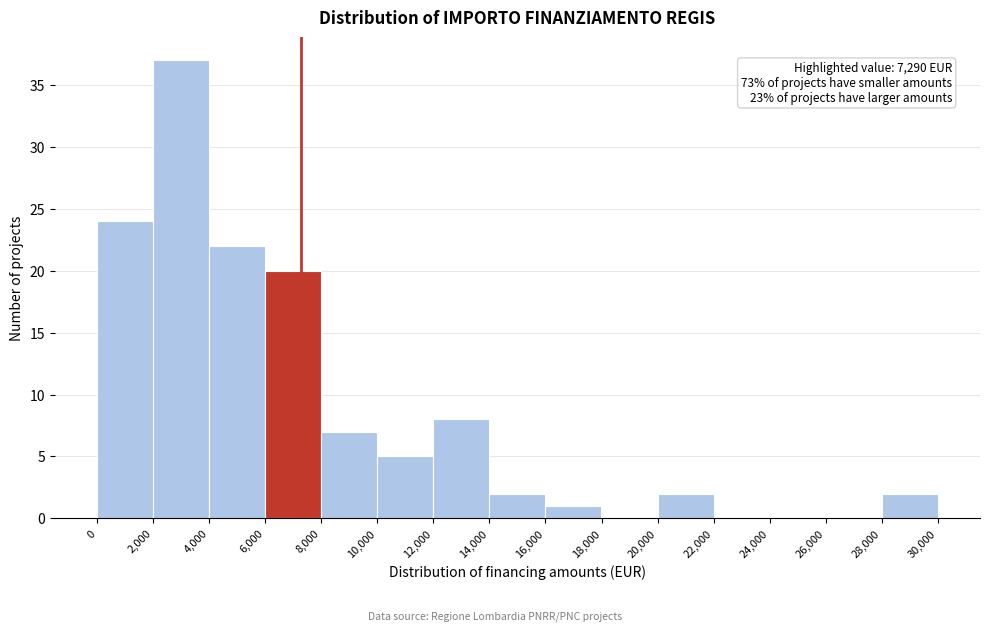

Over which range of the x-axis is the bar tallest?

2,000 to 4,000